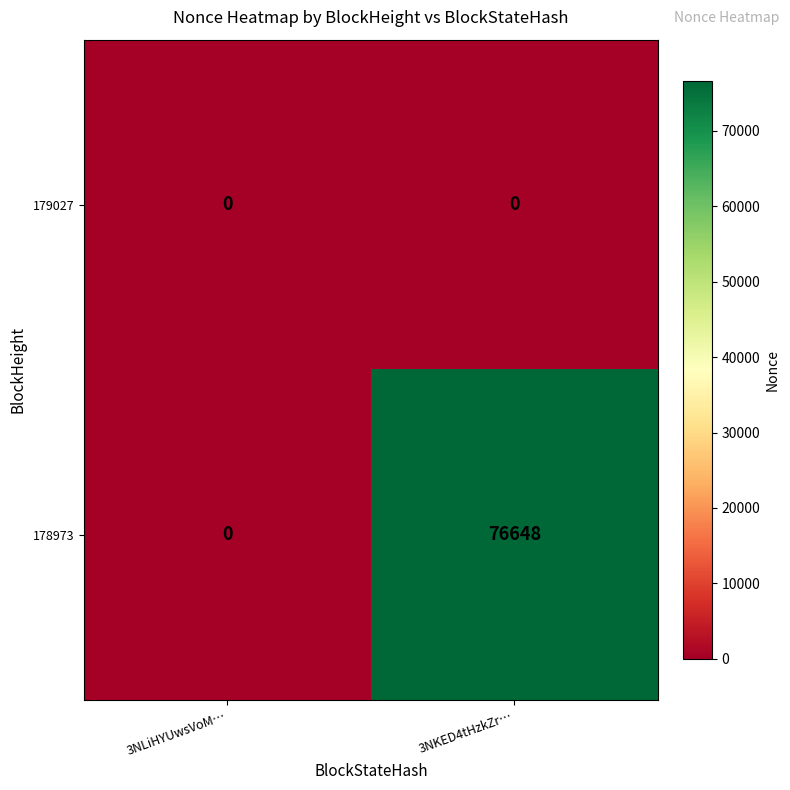

Which category has the highest value across all series?

3NKED4tHzkZr…